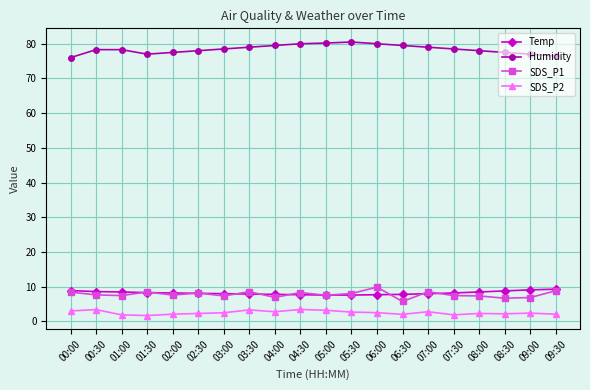

What is the label of the 15th point from the right?

02:30